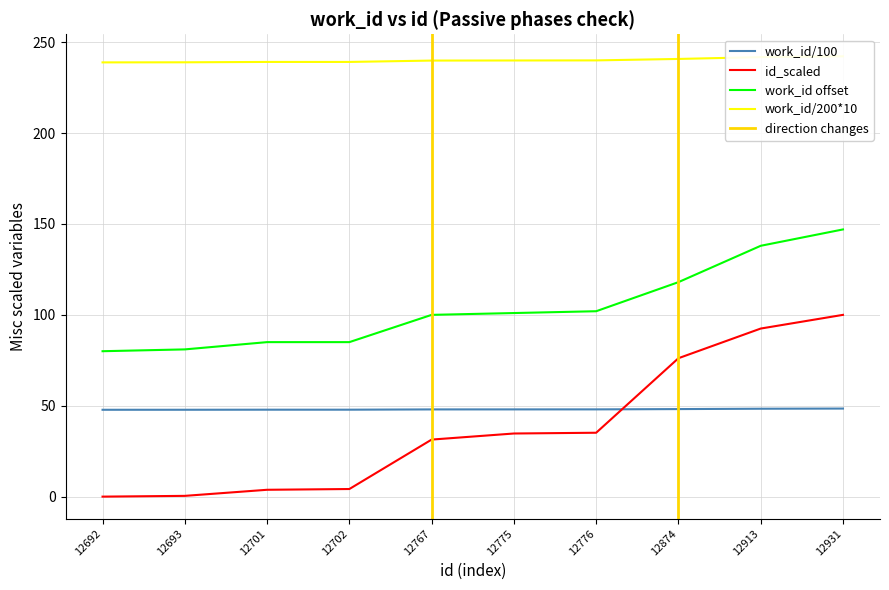

True or false: work_id and id intersect in this chart.

False